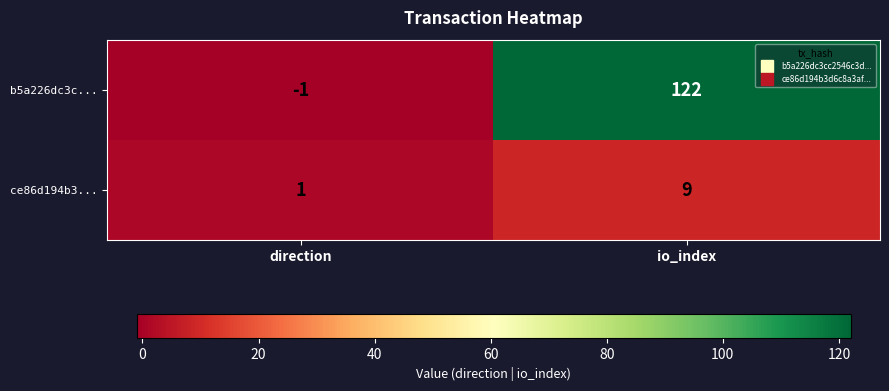

Rank the series by their maximum value, from highest to lowest.

b5a226dc3c..., ce86d194b3...